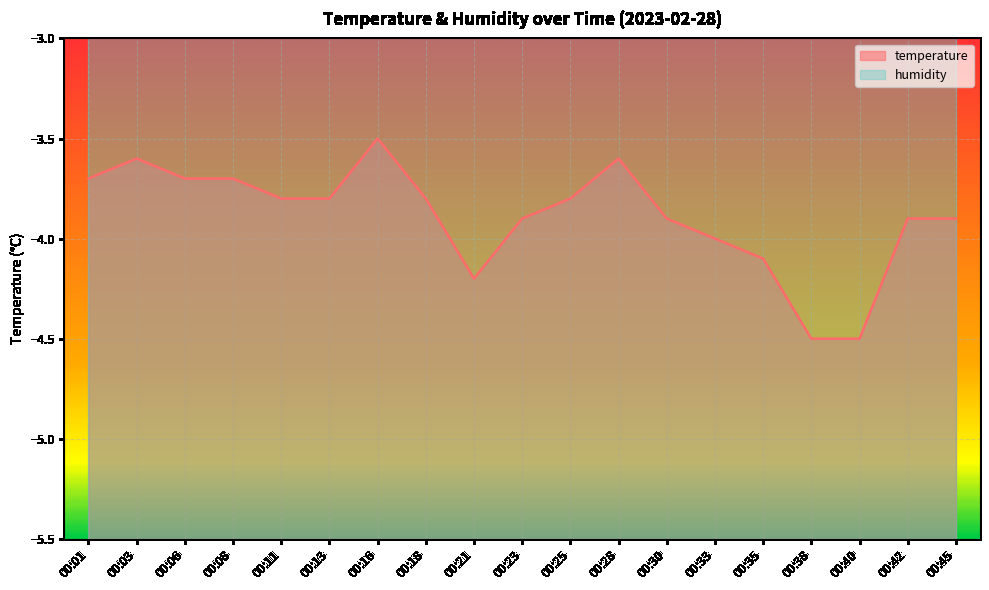

The value at 00:38 is -4.5. True or false?

True